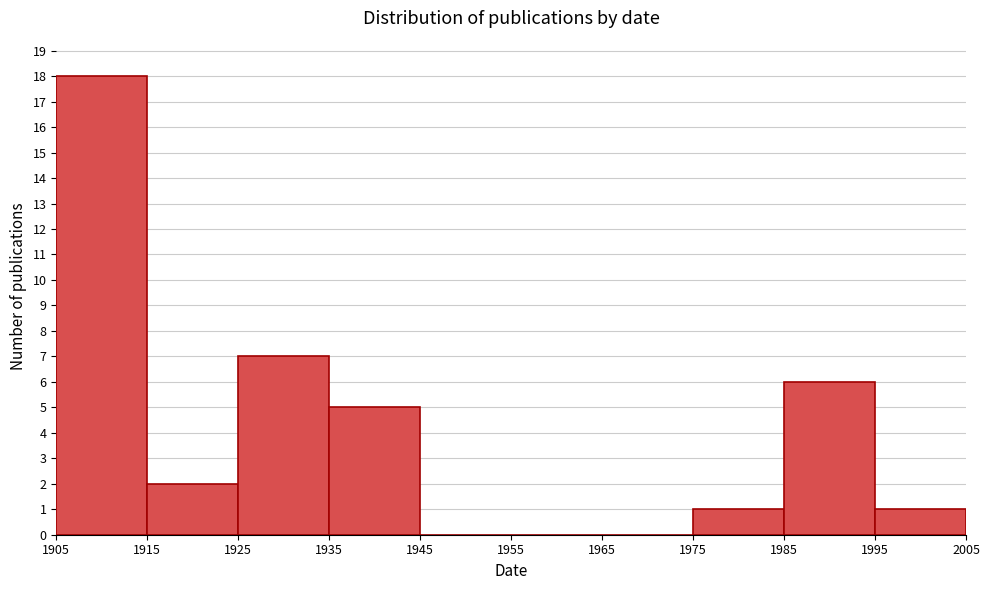

Over which range of the x-axis is the bar tallest?

1905 to 1915